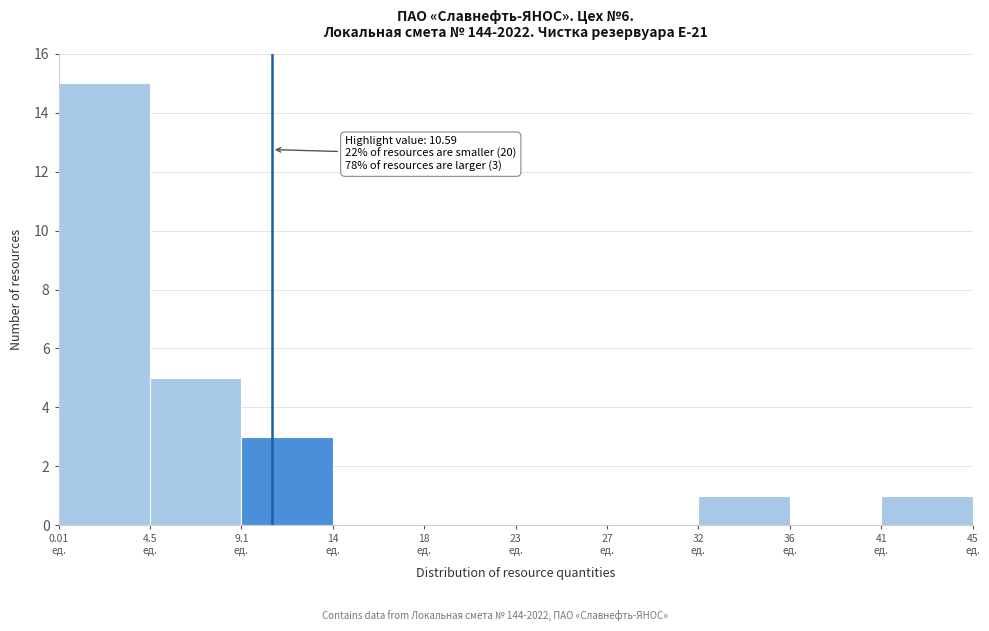

Which range on the x-axis has the tallest bar?

0.0 to 4.5